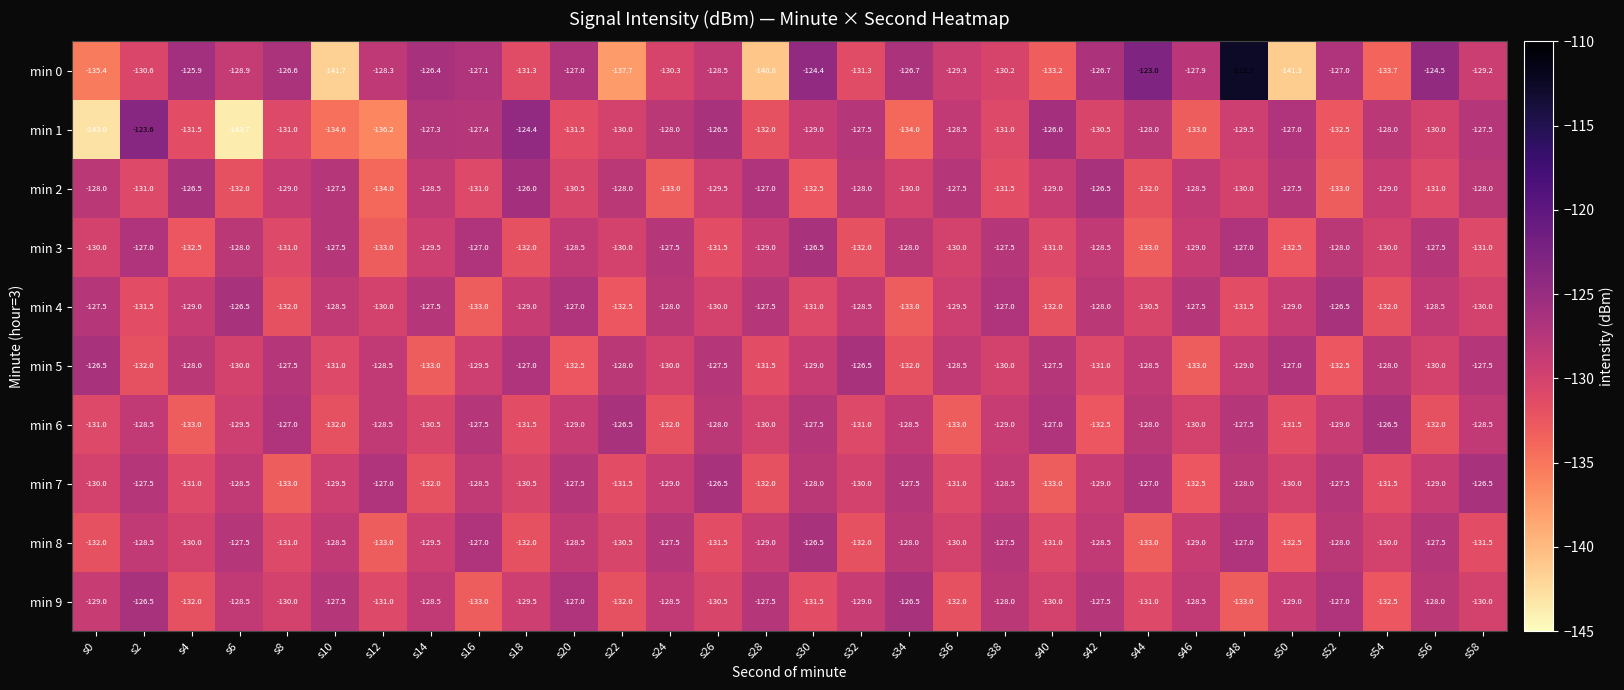

Which series has the largest total across all categories?

min 5